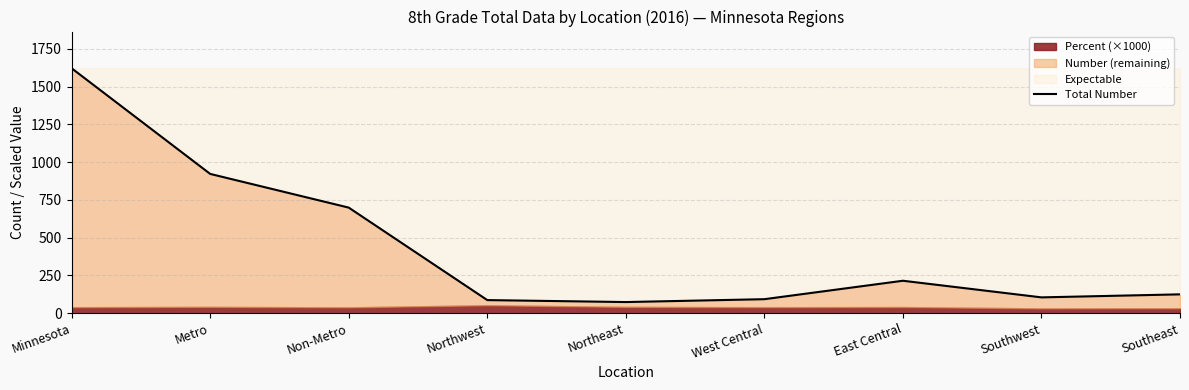

Where does the data first go above 125?

Minnesota